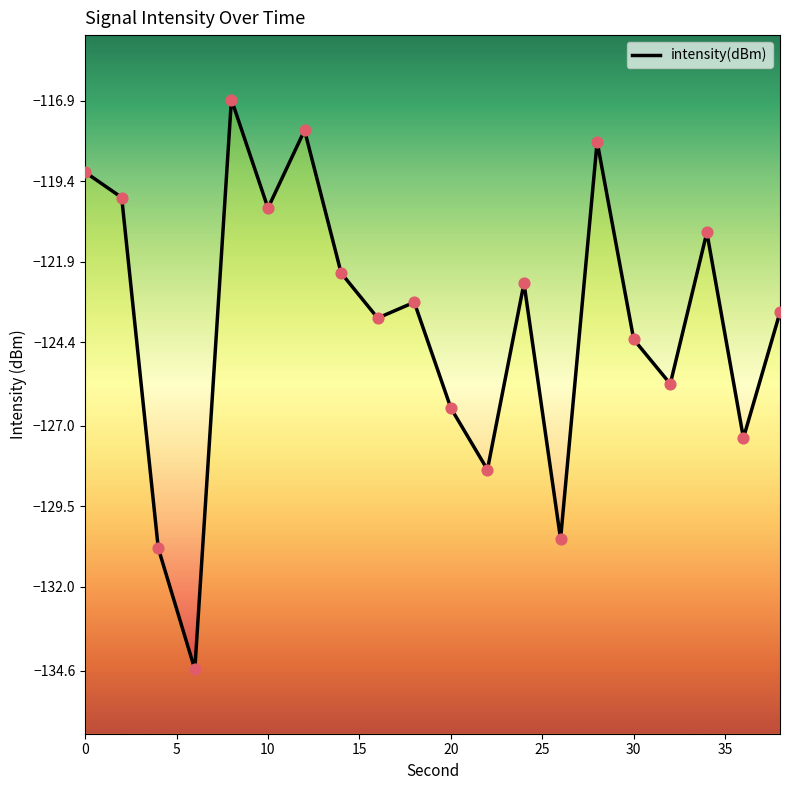

What is the change in value from 10 to 14?

-2.0